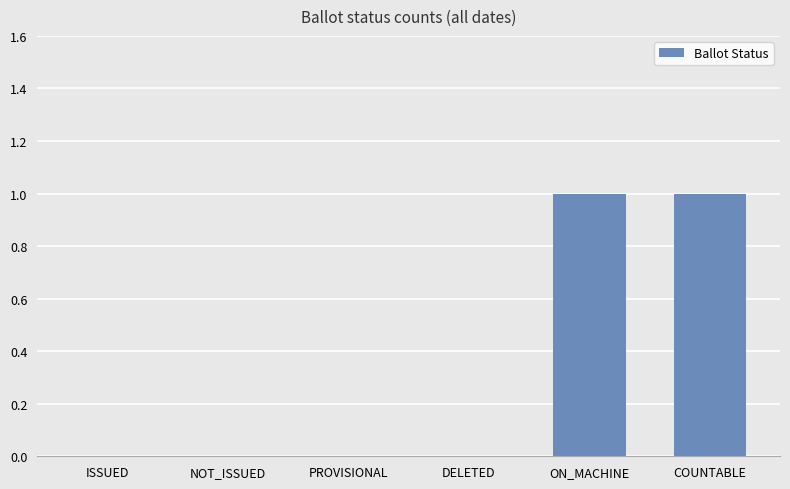

What is the sum of the values at DELETED and COUNTABLE?

1